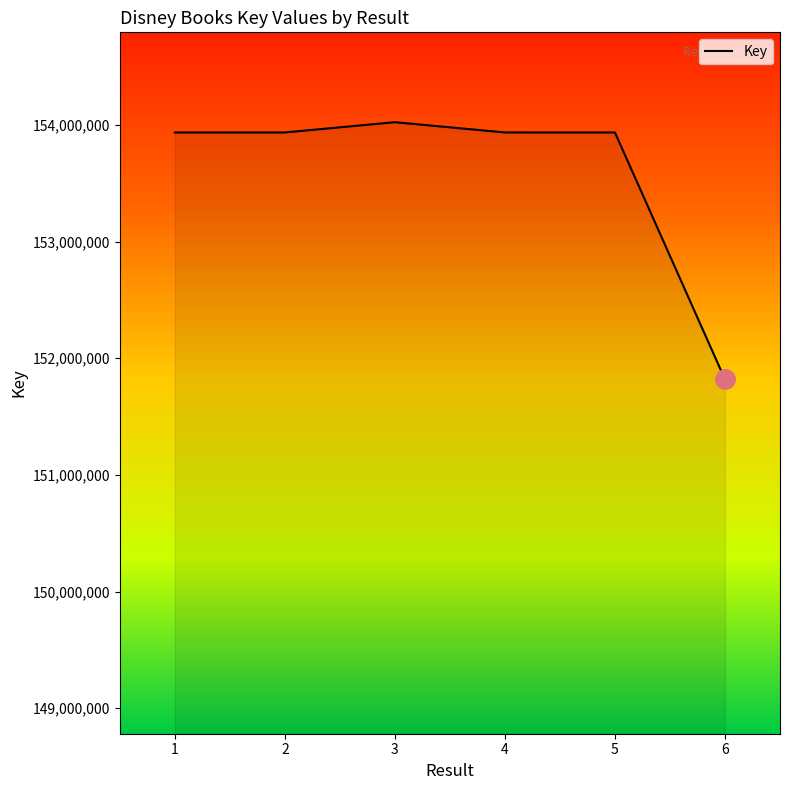

Count the number of data series in this chart.

1